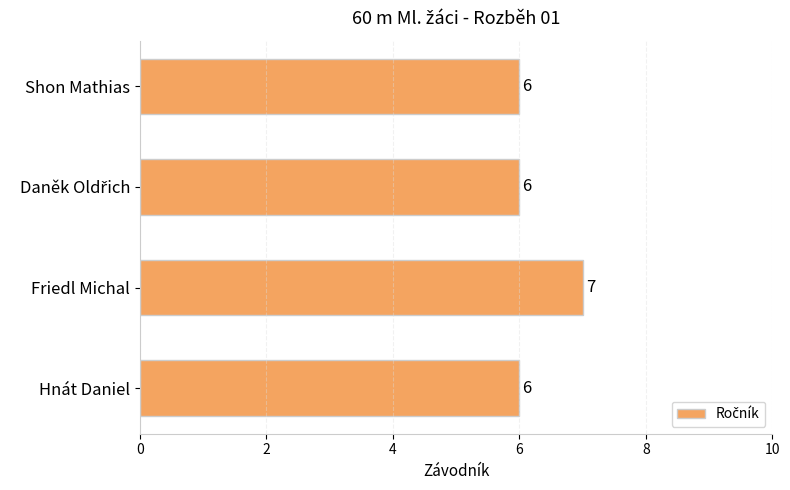

How many bars are there in total?

4